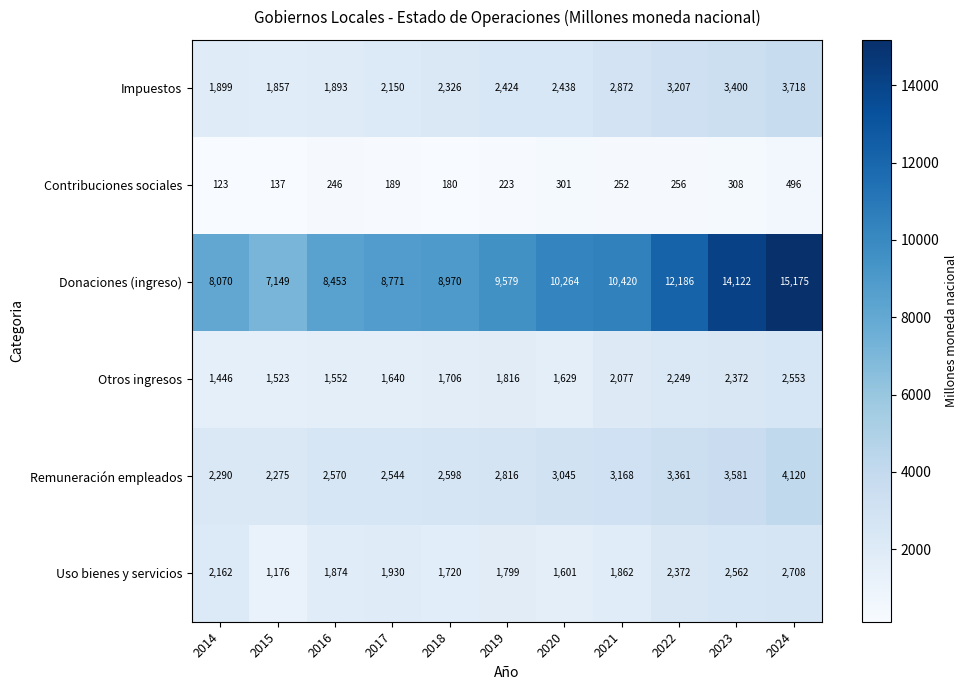

What is the total value across all series at 2018?

17500